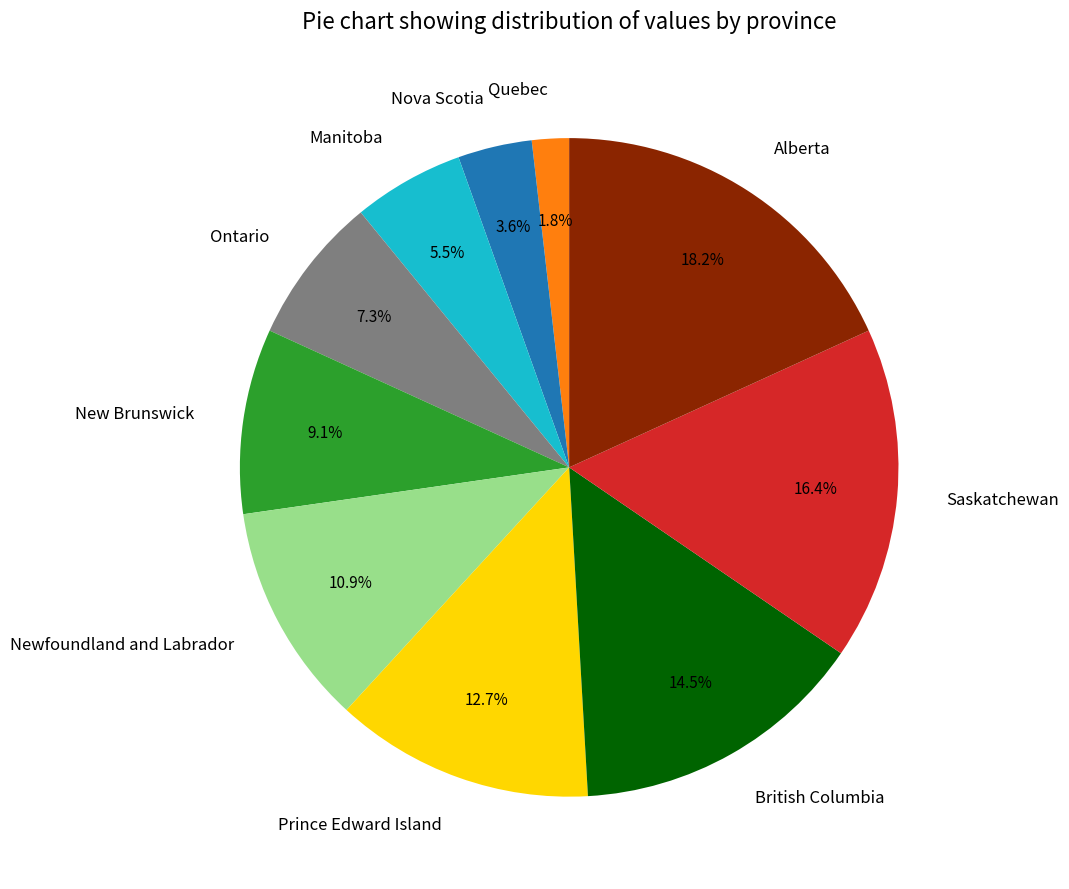

Do Prince Edward Island and Newfoundland and Labrador together represent more than half of the pie?

No